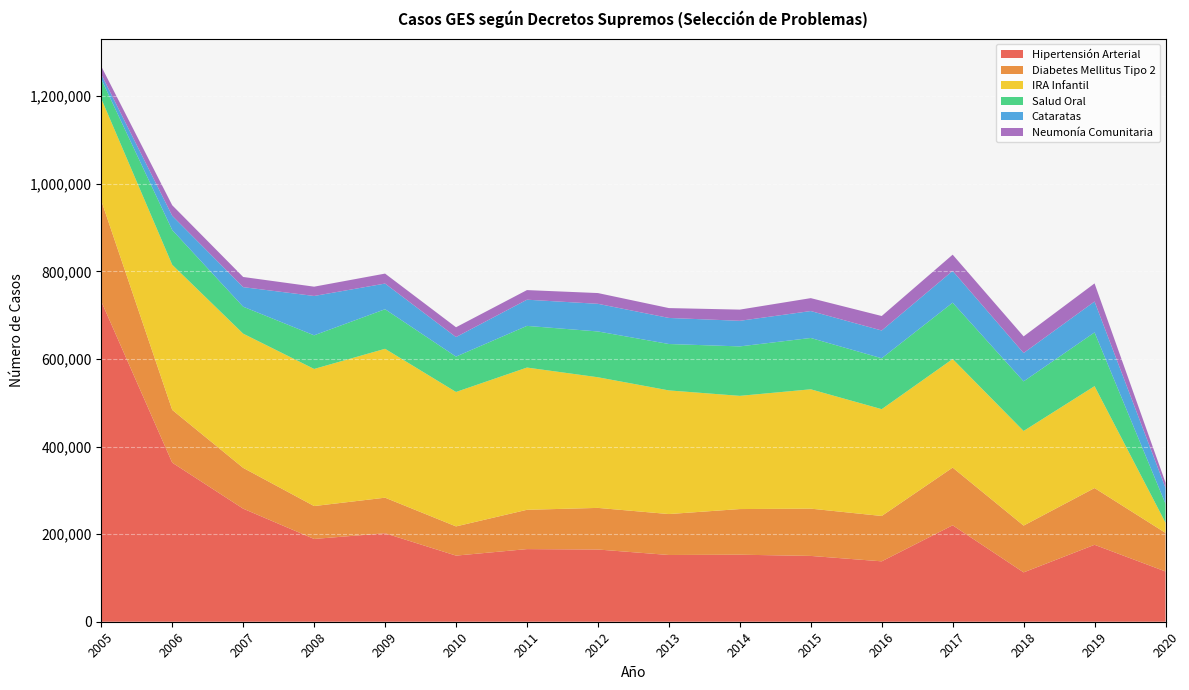

Reading right to left, what are all the values shown in this chart?

Hipertensión Arterial: 2020=114751	2019=175636	2018=112673	2017=220172	2016=137903	2015=150249	2014=153054	2013=152373	2012=164883	2011=165820	2010=150953	2009=201986	2008=189001	2007=258134	2006=363126	2005=731352
Diabetes Mellitus Tipo 2: 2020=88043	2019=129534	2018=106779	2017=131713	2016=103529	2015=107927	2014=104169	2013=93455	2012=94997	2011=89710	2010=66674	2009=81199	2008=75076	2007=93104	2006=120482	2005=230042
IRA Infantil: 2020=23278	2019=232694	2018=216065	2017=247935	2016=243863	2015=272478	2014=258461	2013=282289	2012=298260	2011=324767	2010=306937	2009=339944	2008=313028	2007=306453	2006=331356	2005=232825
Salud Oral: 2020=43409	2019=122675	2018=113255	2017=128592	2016=116215	2015=117166	2014=112903	2013=105934	2012=104547	2011=95130	2010=80739	2009=90331	2008=76789	2007=61524	2006=79320	2005=44641
Cataratas: 2020=36147	2019=70521	2018=64719	2017=72560	2016=63351	2015=61483	2014=58425	2013=59517	2012=63122	2011=59775	2010=44591	2009=58562	2008=89817	2007=44647	2006=32534	2005=10730
Neumonía Comunitaria: 2020=12018	2019=41342	2018=37937	2017=37032	2016=33099	2015=29463	2014=25552	2013=22501	2012=24561	2011=21944	2010=22399	2009=22778	2008=21235	2007=23237	2006=24025	2005=18292